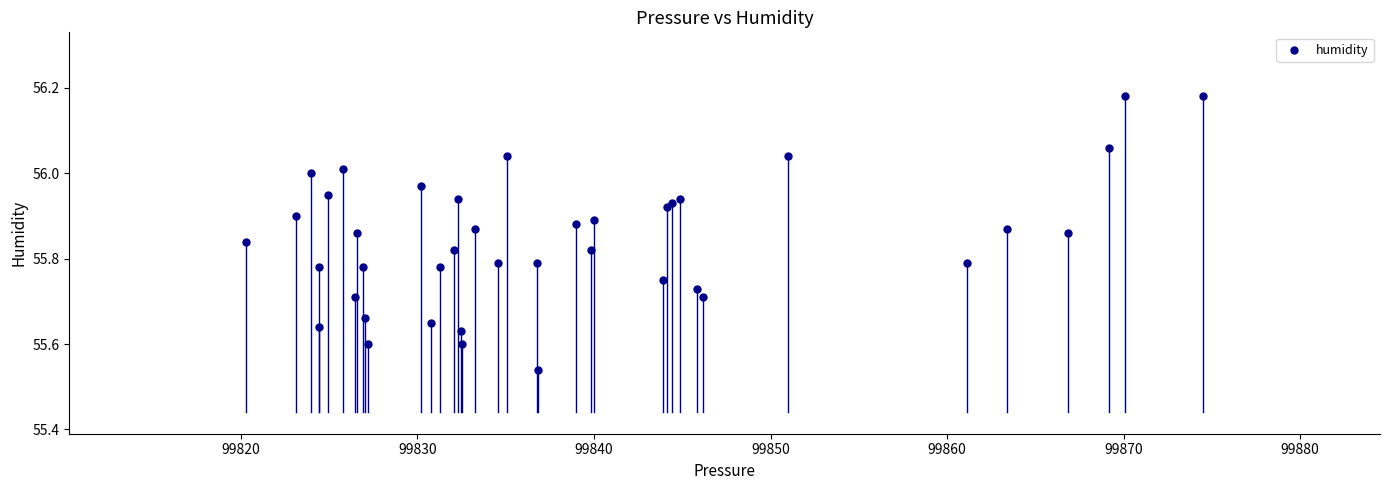

What is the range of X values (max minus min)?

54.2